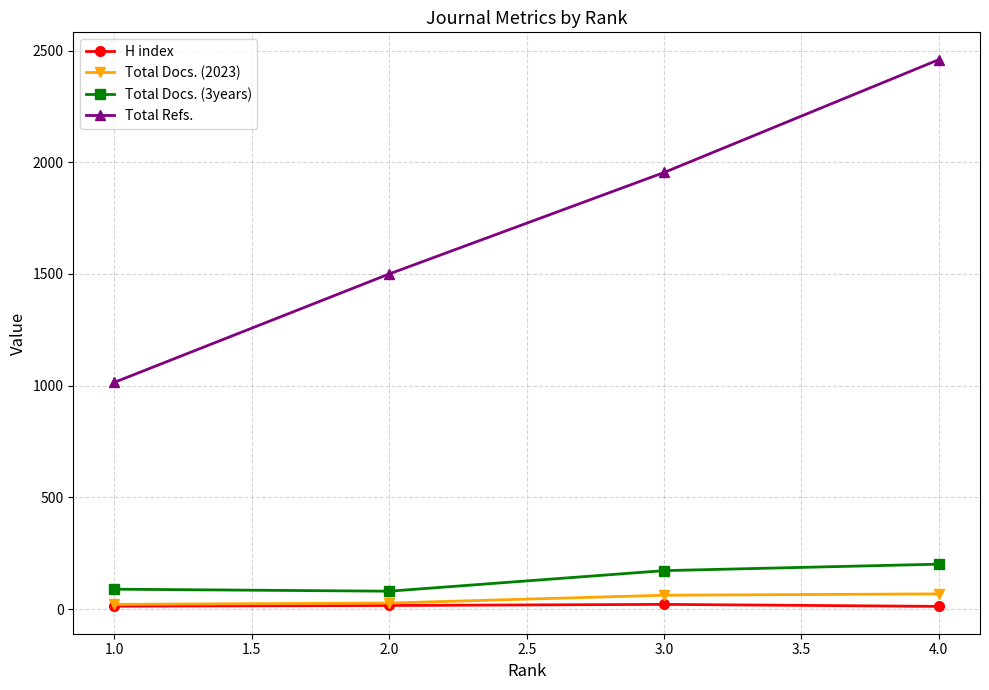

The value of Total Refs. at 2.0 is 981. True or false?

False